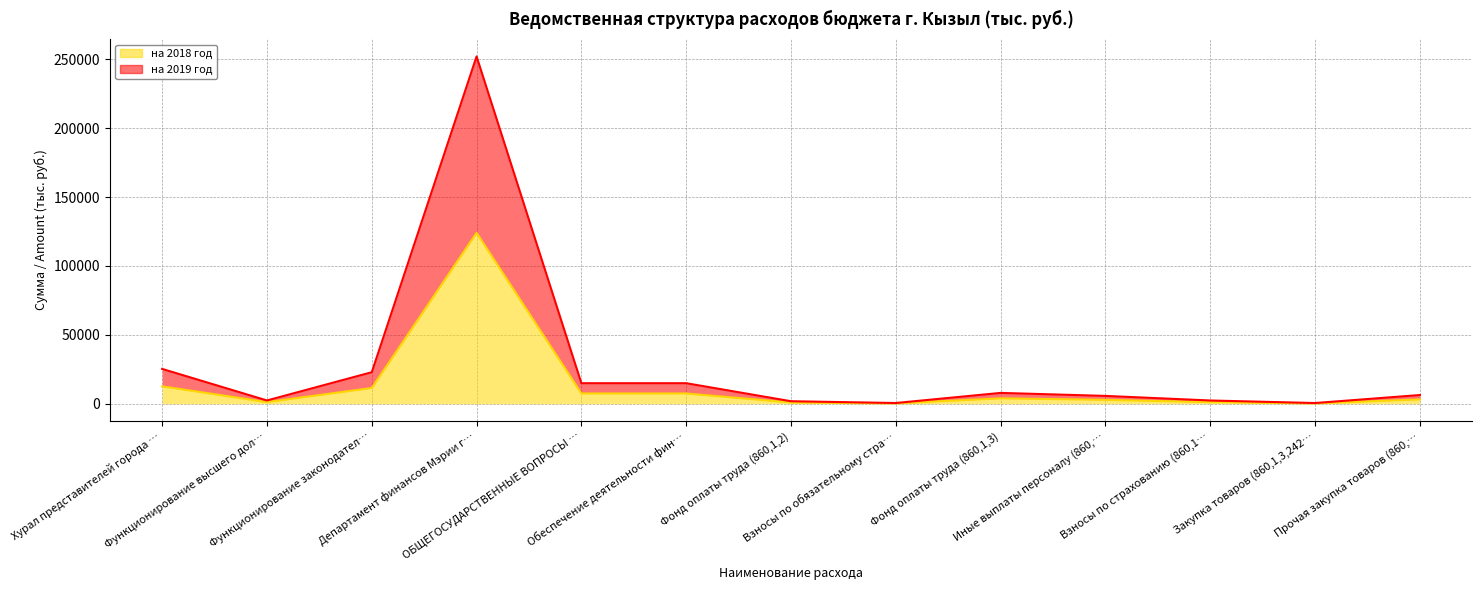

What are all the series names shown in the legend?

на 2018 год, на 2019 год